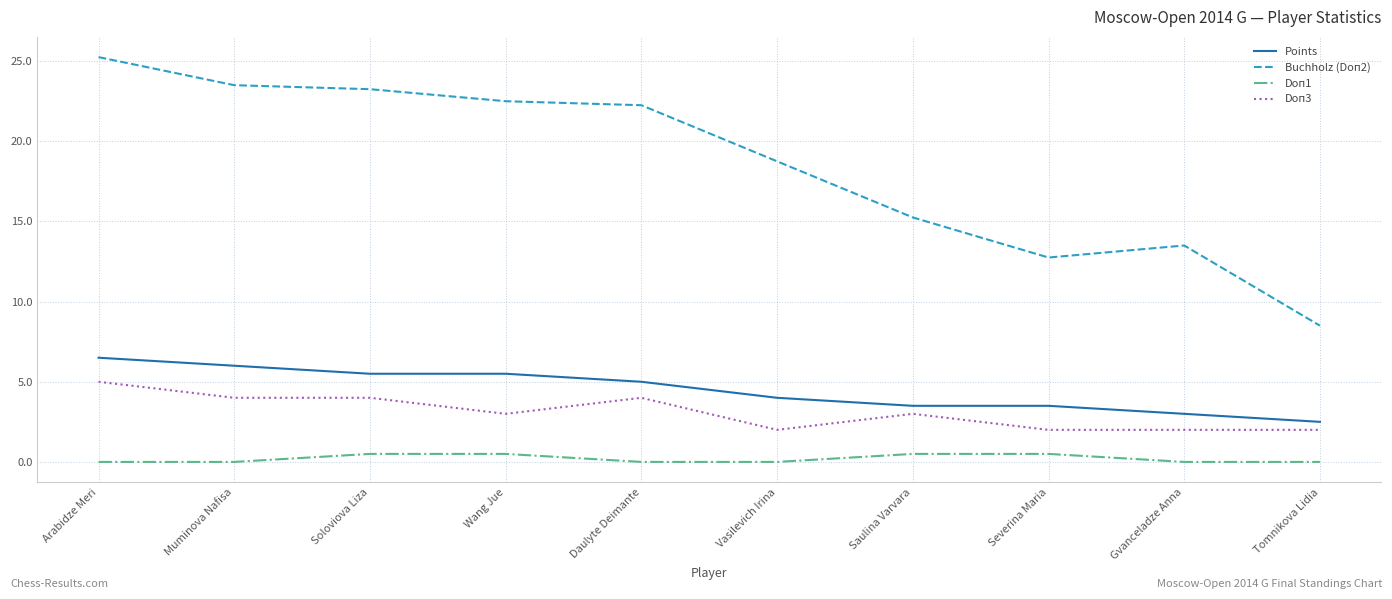

What is the average value of the Points series?

4.5